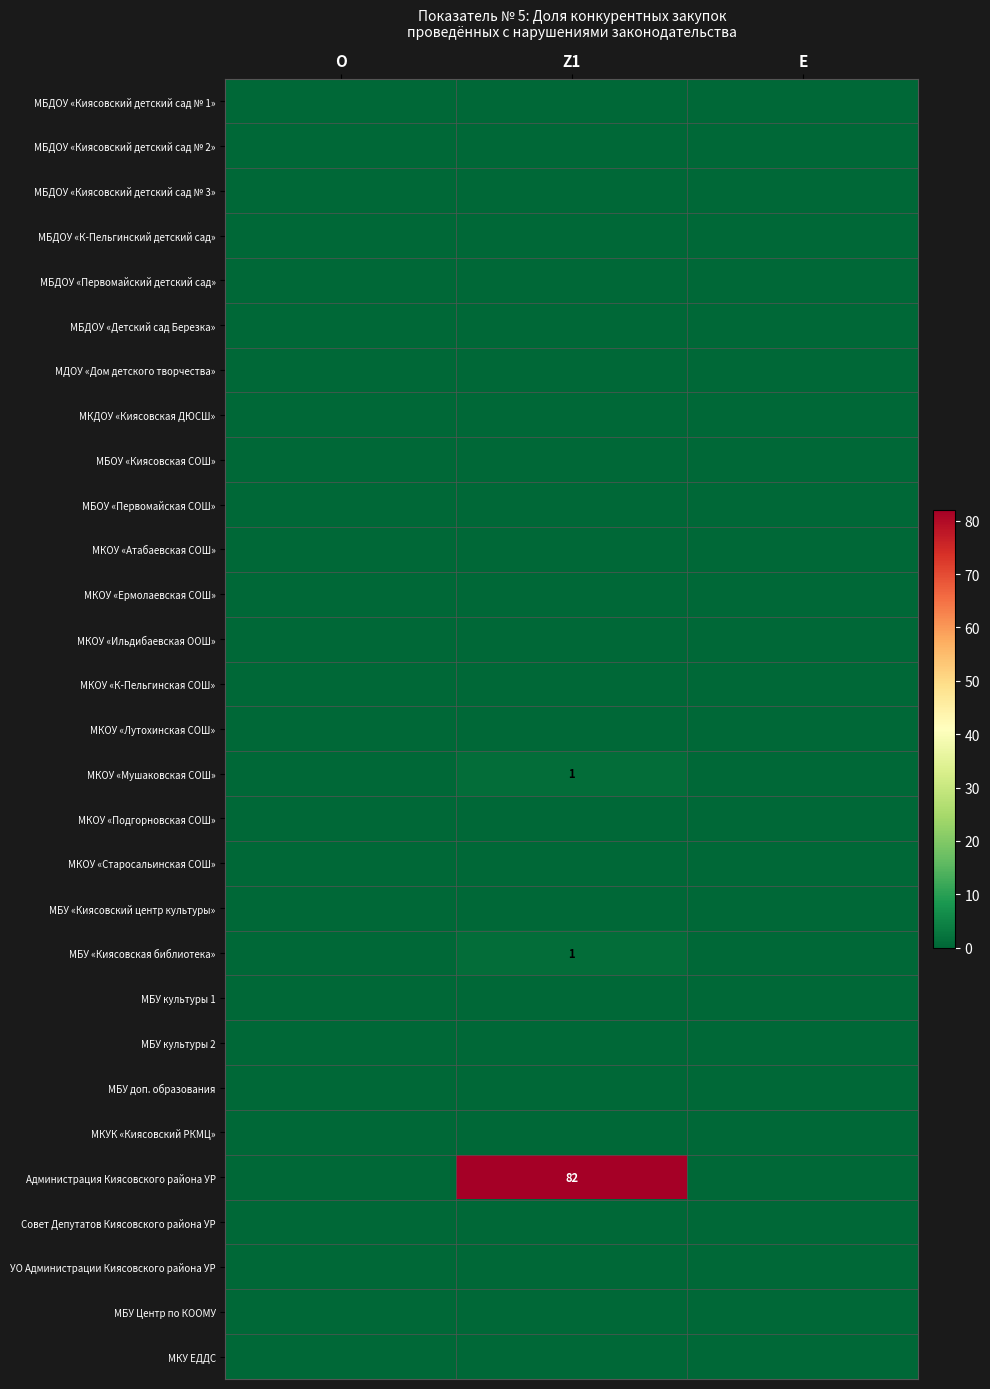

List the series in order of their peak value, highest first.

Администрация Киясовского района УР, МКОУ «Мушаковская СОШ», МБУ «Киясовская библиотека», МБДОУ «Киясовский детский сад № 1», МБДОУ «Киясовский детский сад № 2», МБДОУ «Киясовский детский сад № 3», МБДОУ «К-Пельгинский детский сад», МБДОУ «Первомайский детский сад», МБДОУ «Детский сад Березка», МДОУ «Дом детского творчества», МКДОУ «Киясовская ДЮСШ», МБОУ «Киясовская СОШ», МБОУ «Первомайская СОШ», МКОУ «Атабаевская СОШ», МКОУ «Ермолаевская СОШ», МКОУ «Ильдибаевская ООШ», МКОУ «К-Пельгинская СОШ», МКОУ «Лутохинская СОШ», МКОУ «Подгорновская СОШ», МКОУ «Старосальинская СОШ», МБУ «Киясовский центр культуры», МБУ культуры 1, МБУ культуры 2, МБУ доп. образования, МКУК «Киясовский РКМЦ», Совет Депутатов Киясовского района УР, УО Администрации Киясовского района УР, МБУ Центр по КООМУ, МКУ ЕДДС